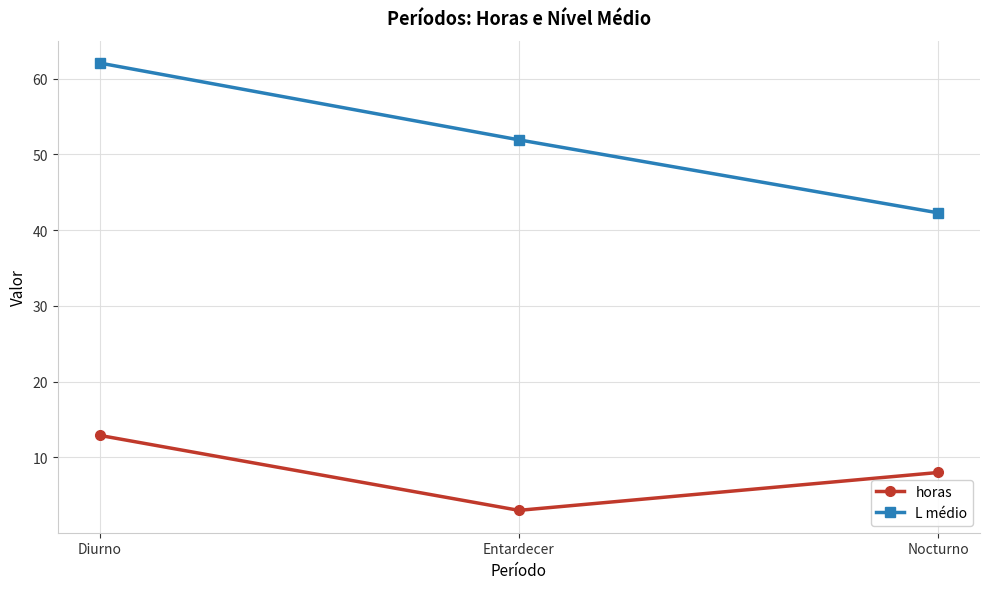

What is the difference between the maximum and minimum values in the horas series?

9.9